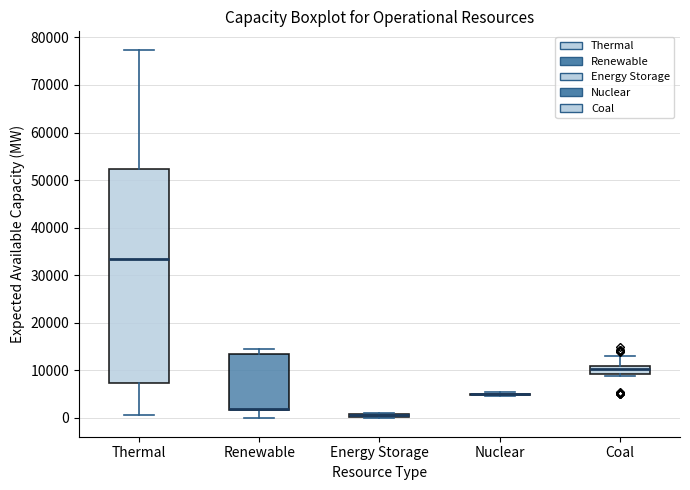

Comparing the boxes themselves (not the whiskers), which one is the tallest?

Thermal